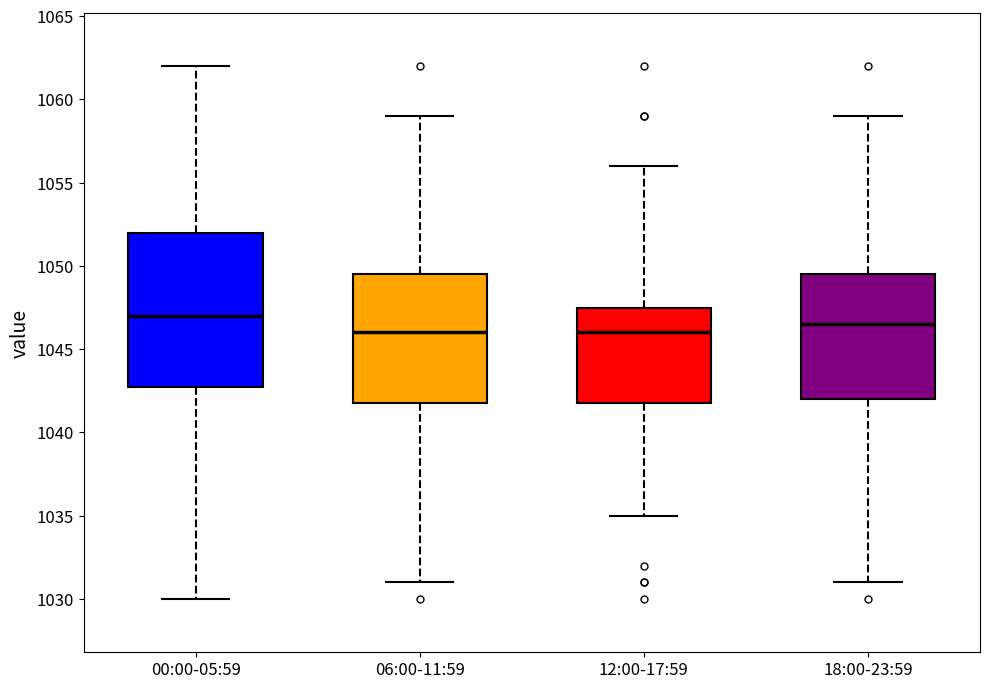

Which box has the highest median line?

00:00-05:59